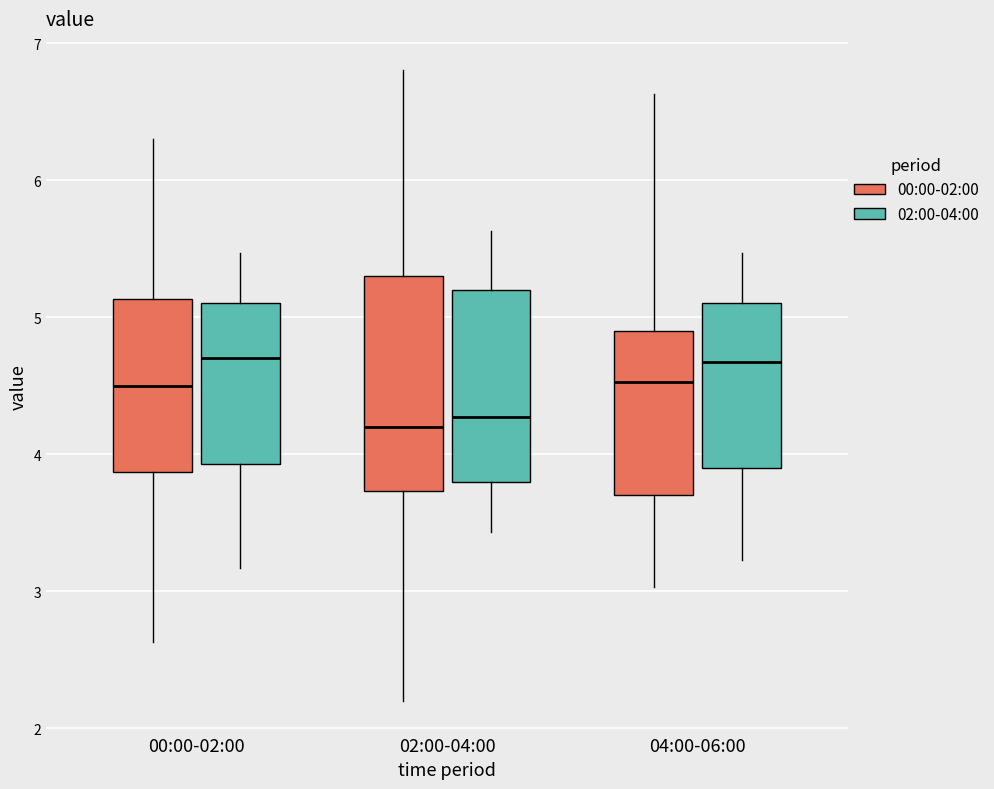

Reading left to right, read every box against the y-axis: the position of its median line, the range the box covers, and the ends of its whiskers. The values are not printed on the chart, so give them approximately, as read against the axis.

00:00-02:00 (00:00-02:00): median 4.5, box 3.9 to 5.1, whiskers 2.6 to 6.3
00:00-02:00 (02:00-04:00): median 4.7, box 3.9 to 5.1, whiskers 3.2 to 5.5
02:00-04:00 (00:00-02:00): median 4.2, box 3.7 to 5.3, whiskers 2.2 to 6.8
02:00-04:00 (02:00-04:00): median 4.3, box 3.8 to 5.2, whiskers 3.4 to 5.6
04:00-06:00 (00:00-02:00): median 4.5, box 3.7 to 4.9, whiskers 3.0 to 6.6
04:00-06:00 (02:00-04:00): median 4.7, box 3.9 to 5.1, whiskers 3.2 to 5.5